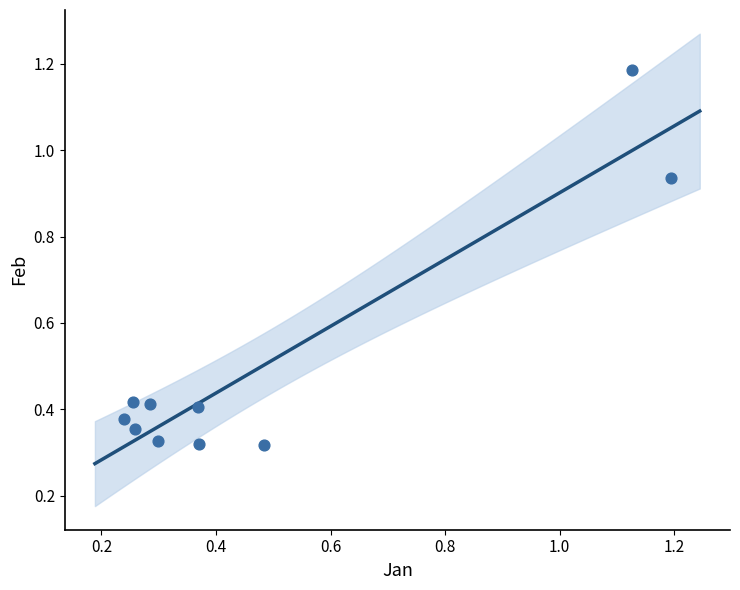

What is the average X value?

0.5